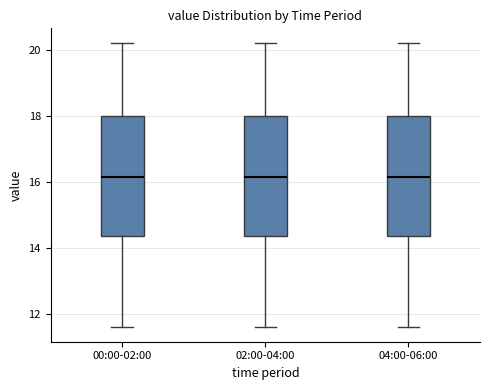

Reading left to right, transcribe this box plot: for each box, give where its median line is, the range the box spans, and where its two whiskers end, as read against the y-axis. The values are not printed on the chart, so give them approximately, as read against the axis.

00:00-02:00: median 16.2, box 14.4 to 18.0, whiskers 11.6 to 20.2
02:00-04:00: median 16.2, box 14.4 to 18.0, whiskers 11.6 to 20.2
04:00-06:00: median 16.2, box 14.4 to 18.0, whiskers 11.6 to 20.2